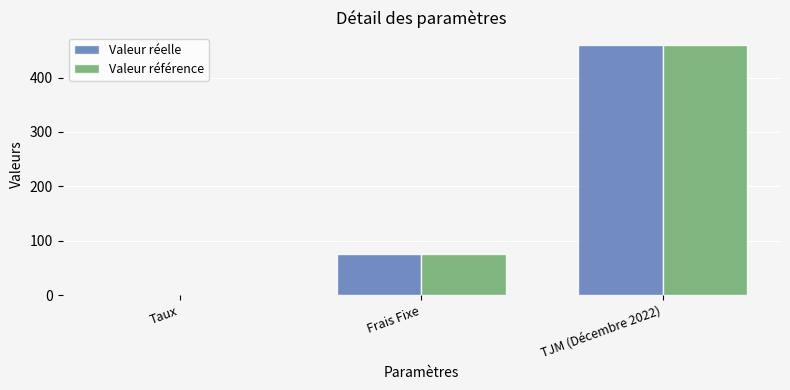

The Valeur réelle series shows 75.0 at Frais Fixe. True or false?

True